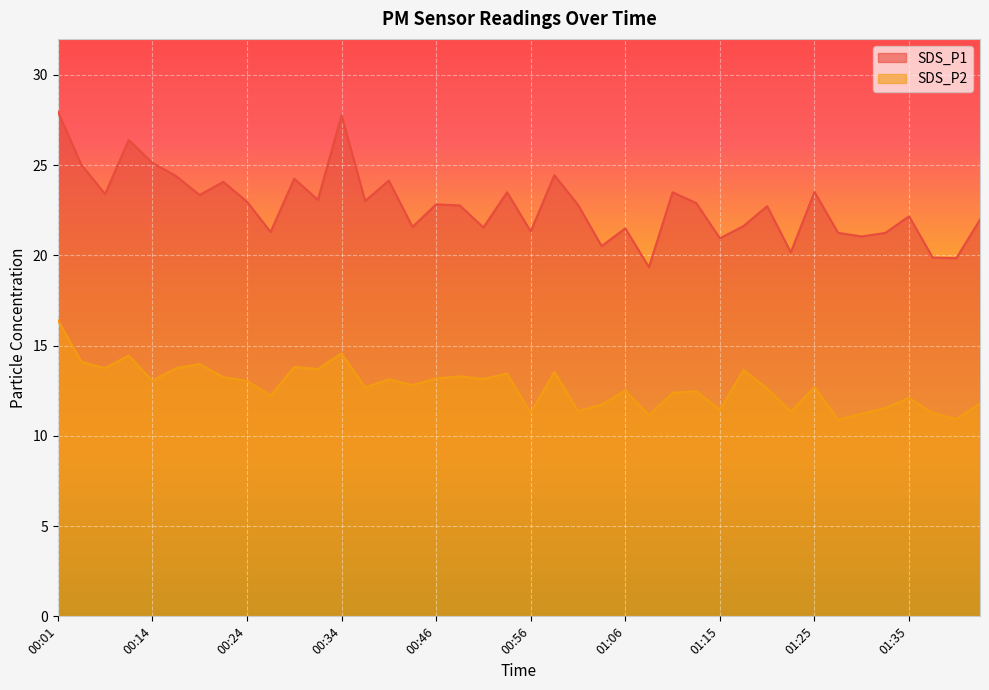

At how many categories does at least one series exceed 12?

40